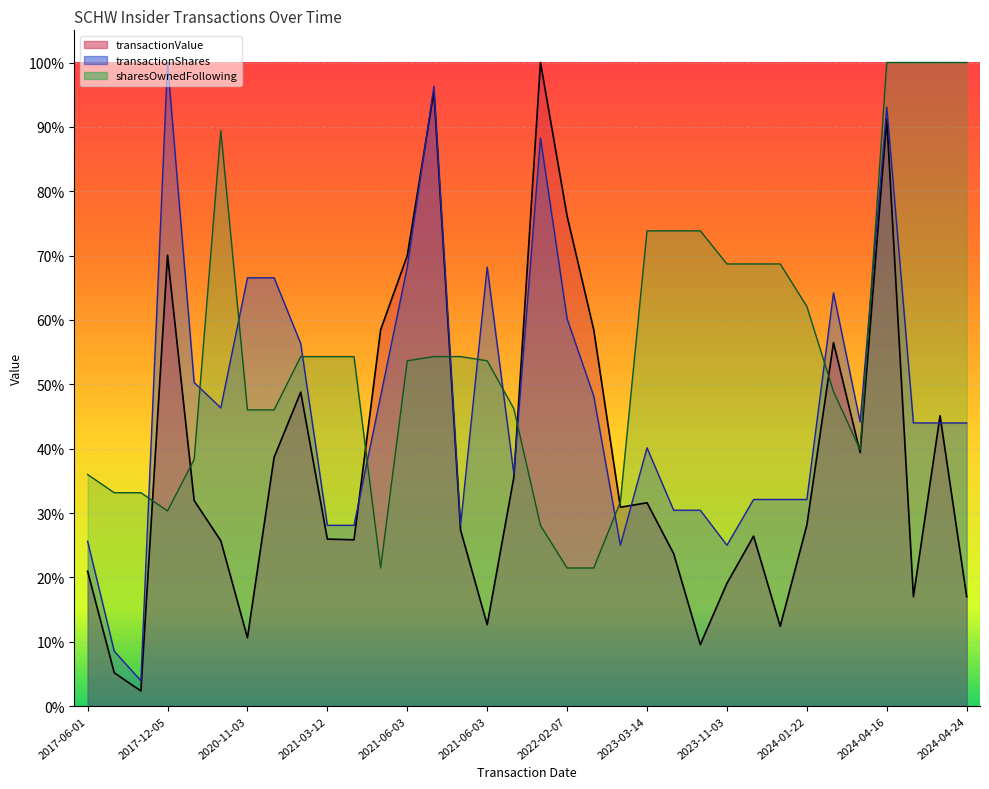

At how many categories does at least one series exceed 0?

34